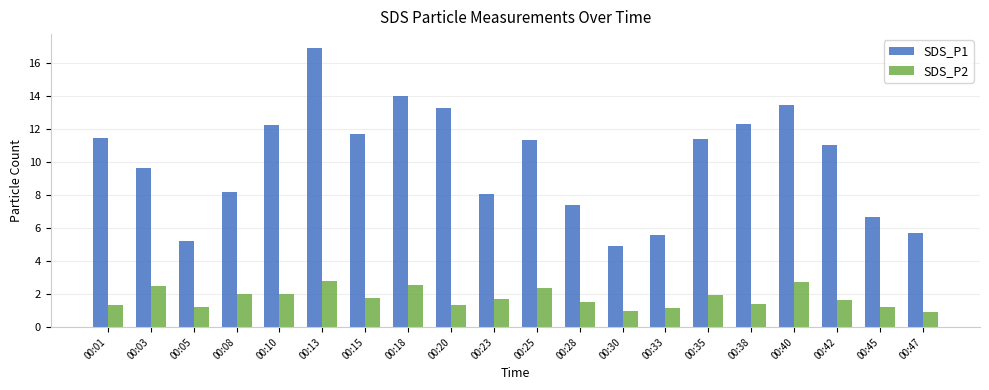

Which series has the largest range (max minus min)?

SDS_P1